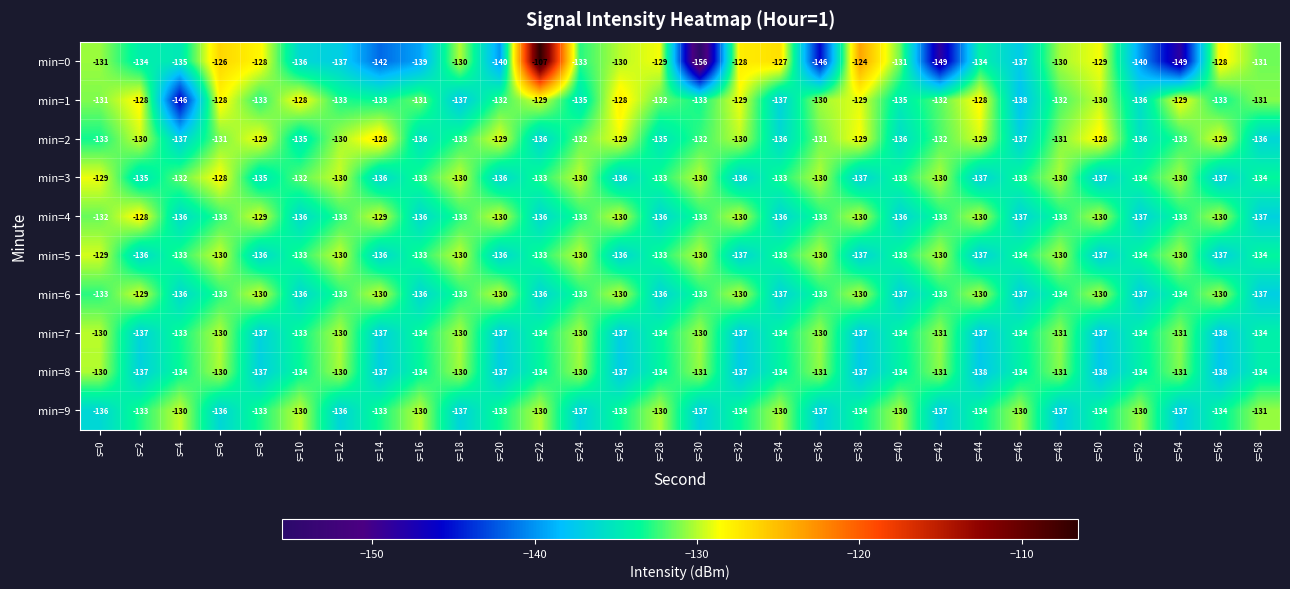

Which series has the largest range (max minus min)?

min=0